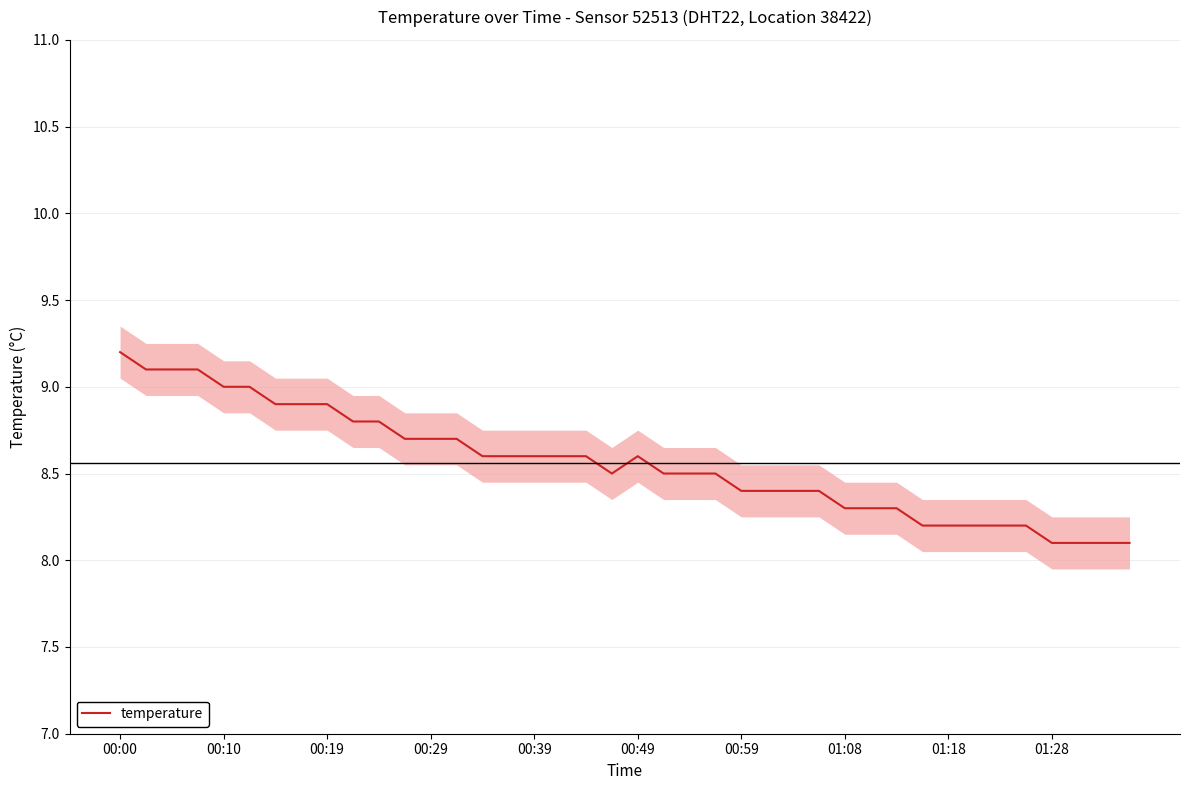

Reading left to right, what are all the values shown in this chart?

9.2	9.1	9.1	9.1	9.0	9.0	8.9	8.9	8.9	8.8	8.8	8.7	8.7	8.7	8.6	8.6	8.6	8.6	8.6	8.5	8.6	8.5	8.5	8.5	8.4	8.4	8.4	8.4	8.3	8.3	8.3	8.2	8.2	8.2	8.2	8.2	8.1	8.1	8.1	8.1